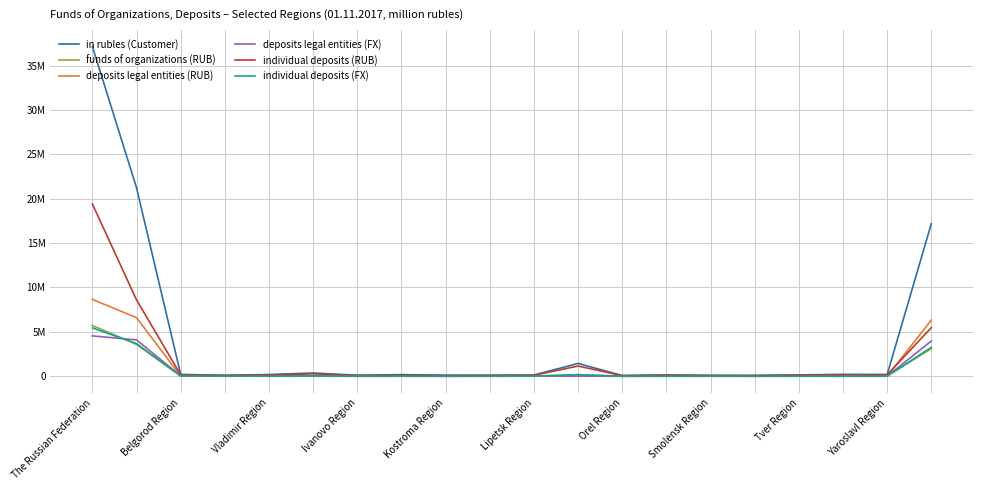

What are all the series names shown in the legend?

in rubles (Customer), funds of organizations (RUB), deposits legal entities (RUB), deposits legal entities (FX), individual deposits (RUB), individual deposits (FX)